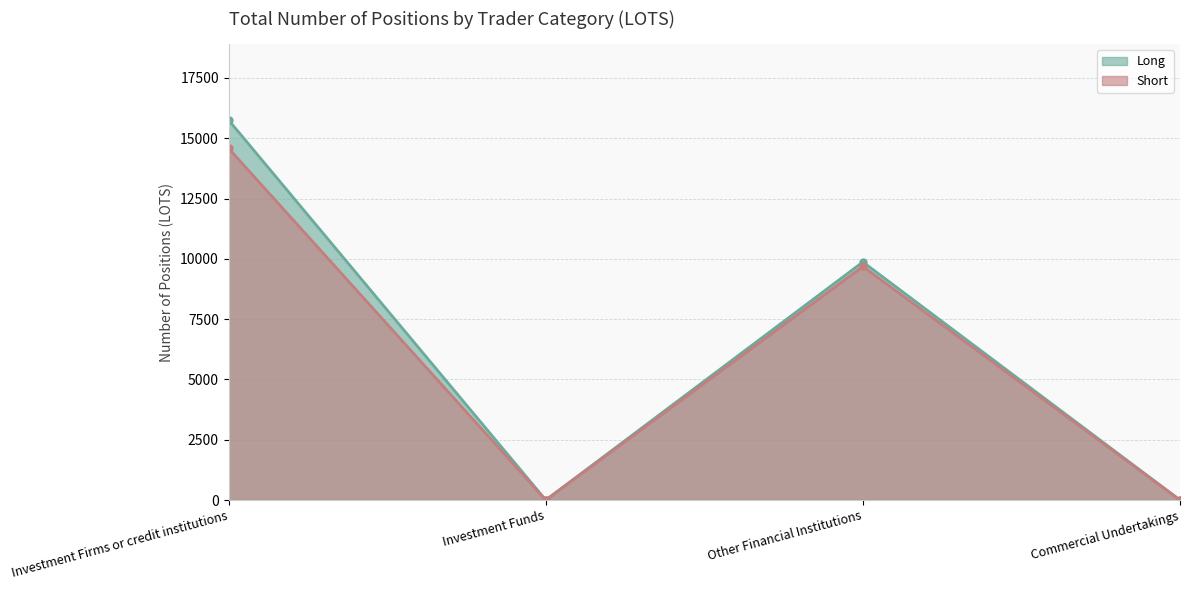

How many lines are shown in the chart?

2